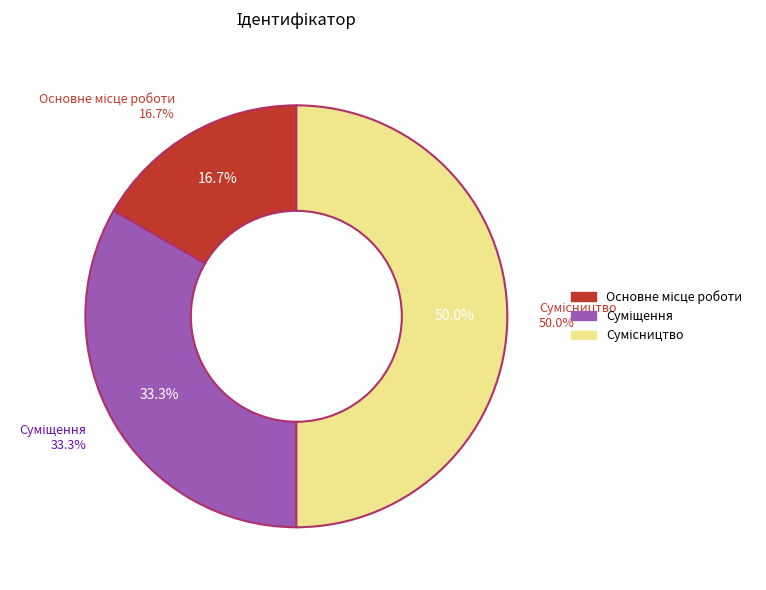

The Сумісництво slice represents 36% of the pie. True or false?

False